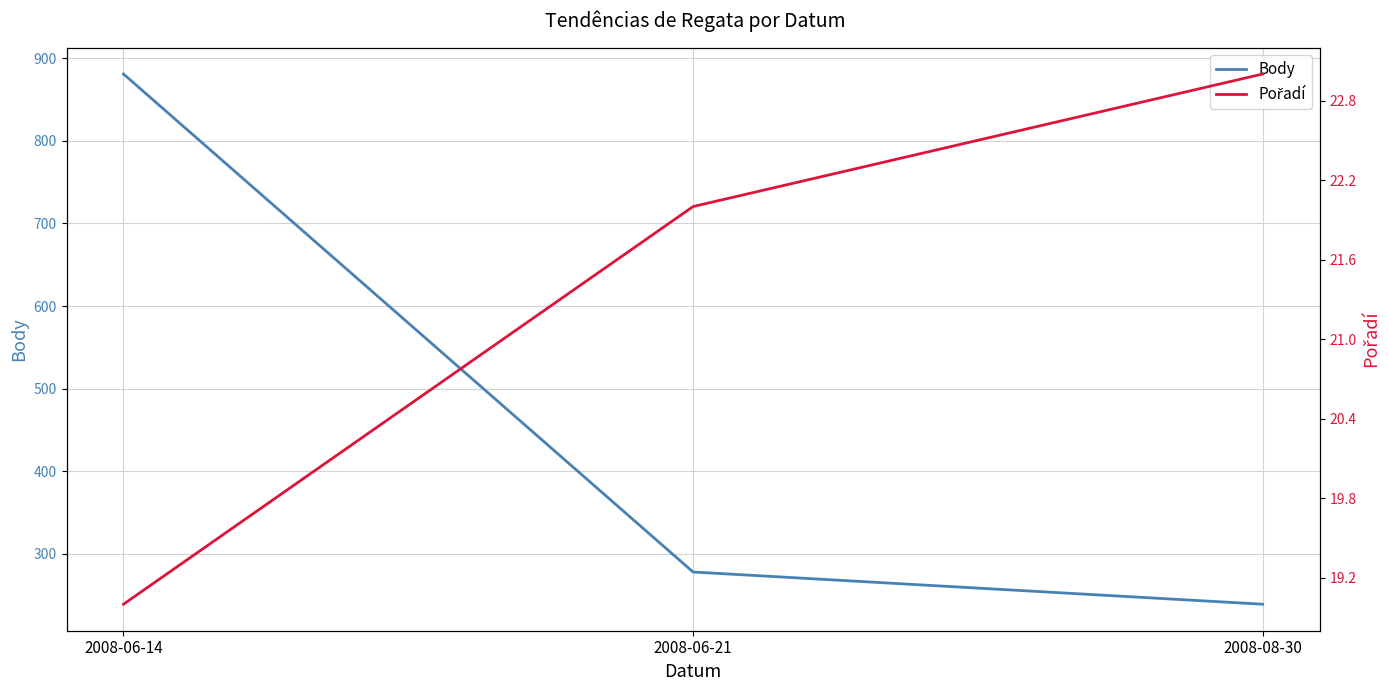

What is the lowest value of the Pořadí series?

19